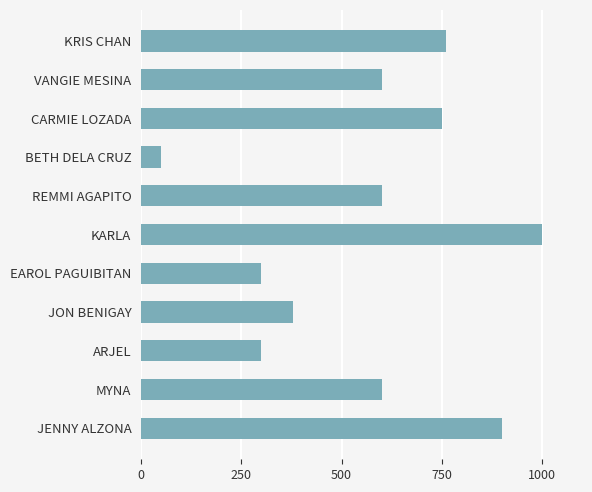

What is the maximum value shown in the chart?

1000